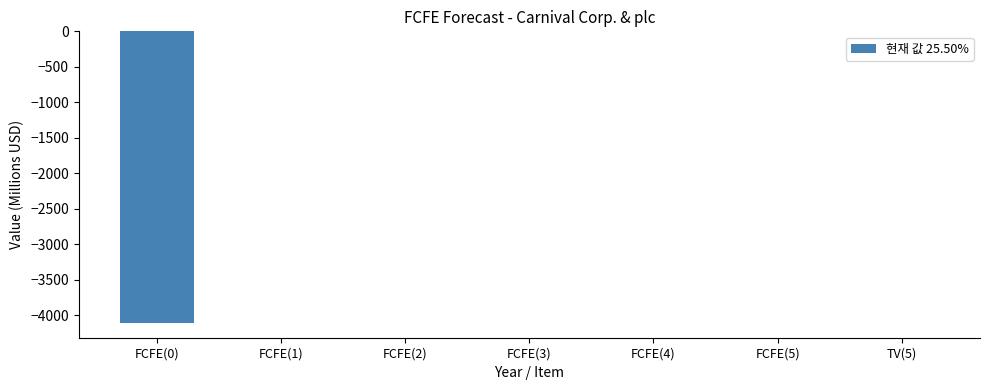

What is the average value?

-587